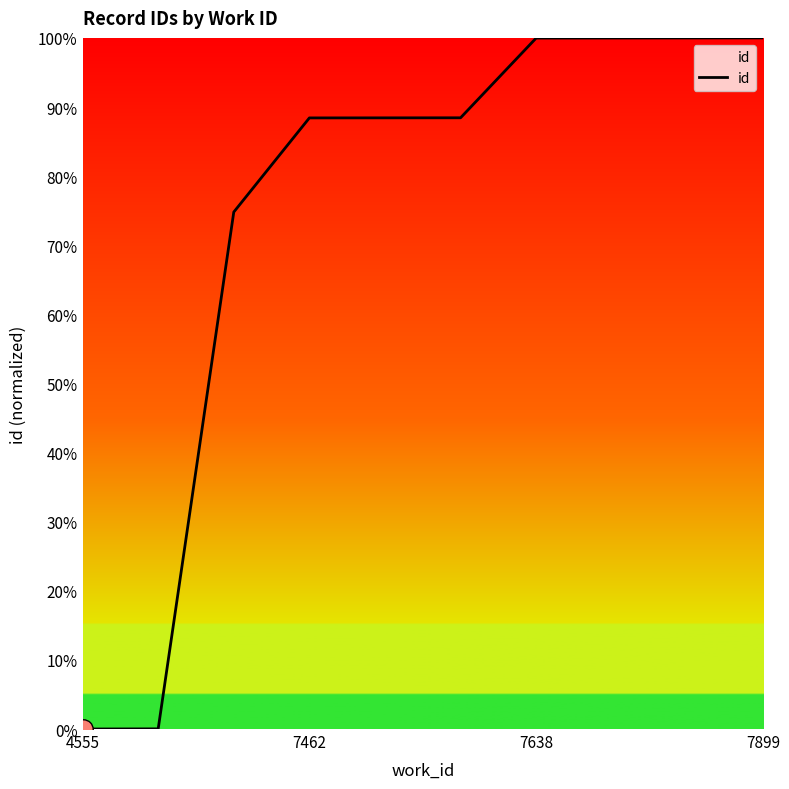

Count the number of data series in this chart.

1